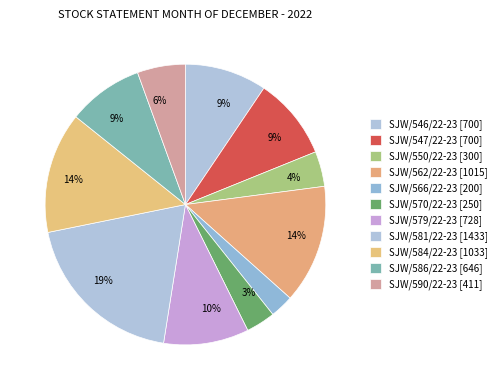

To the nearest percent, what is the average slice percentage?

9%